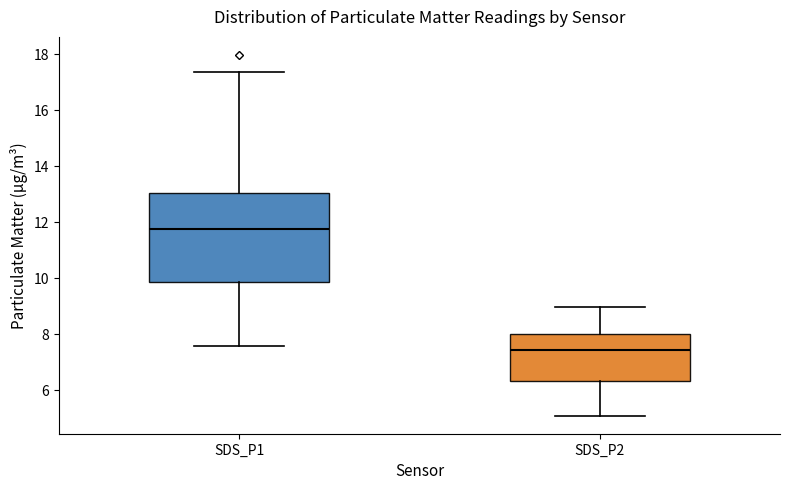

Which box's median line is the highest?

SDS_P1